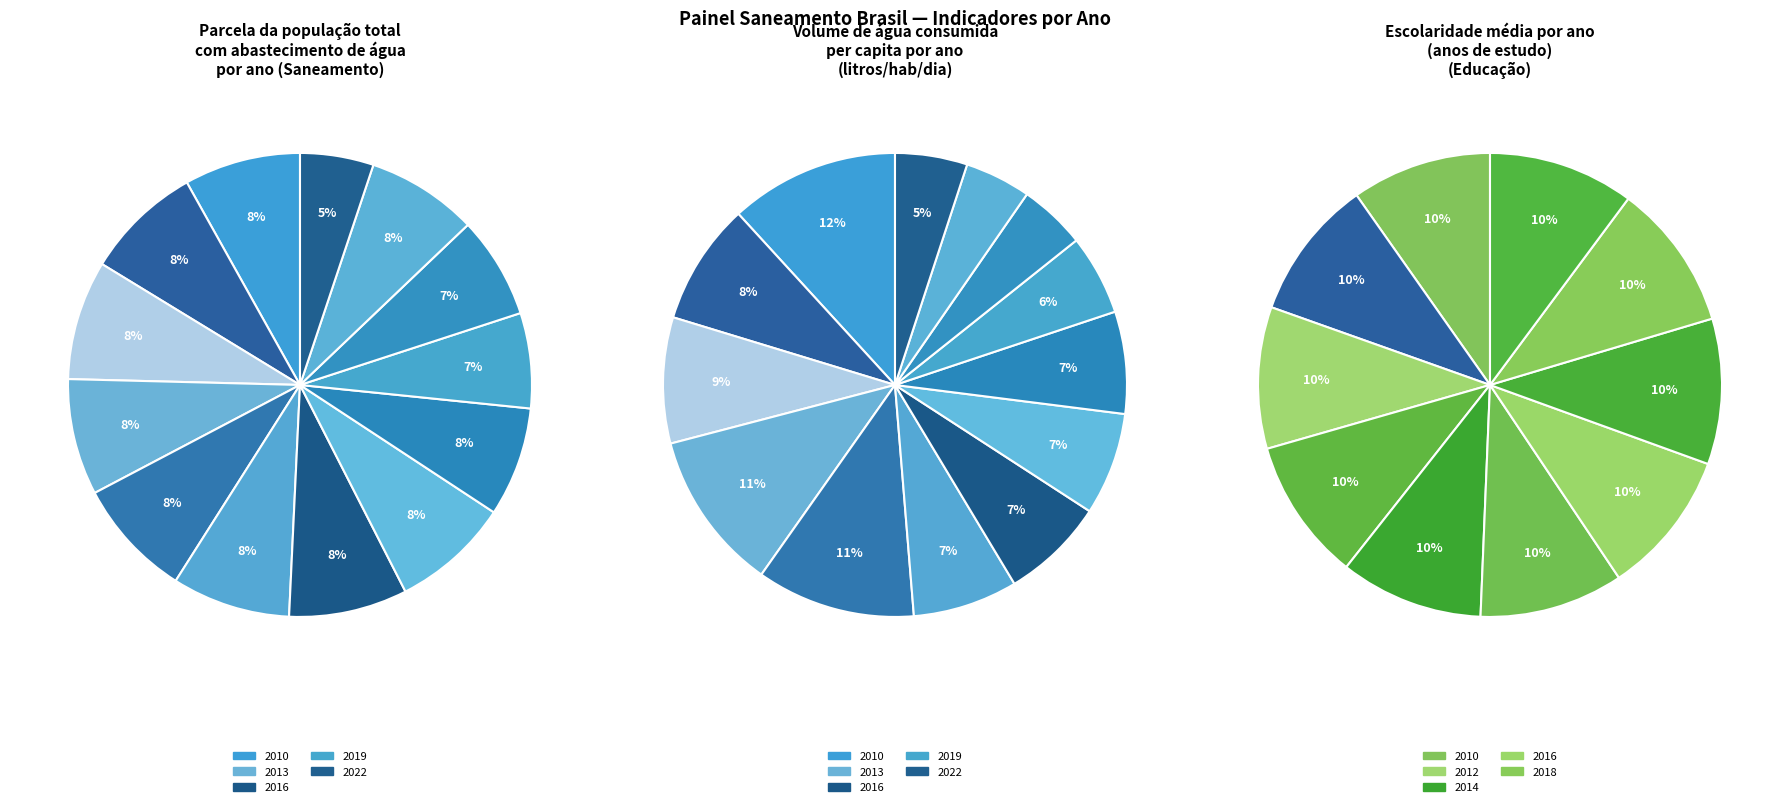

Count the number of slices in the pie.

13